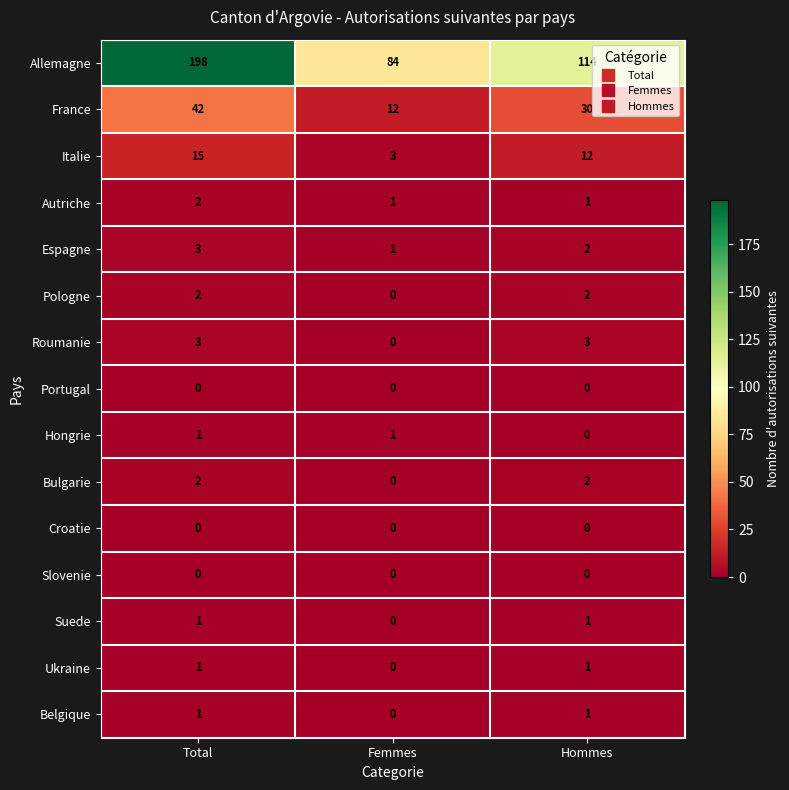

What is the total value across all series at Total?

271